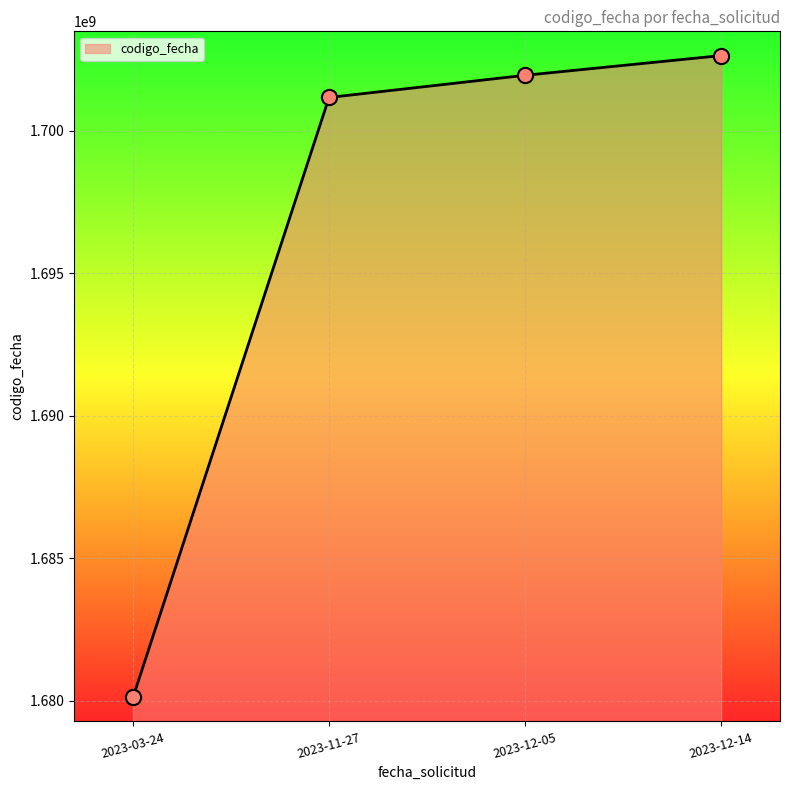

What is the change in value from 2023-11-27 to 2023-12-14?

+1470081